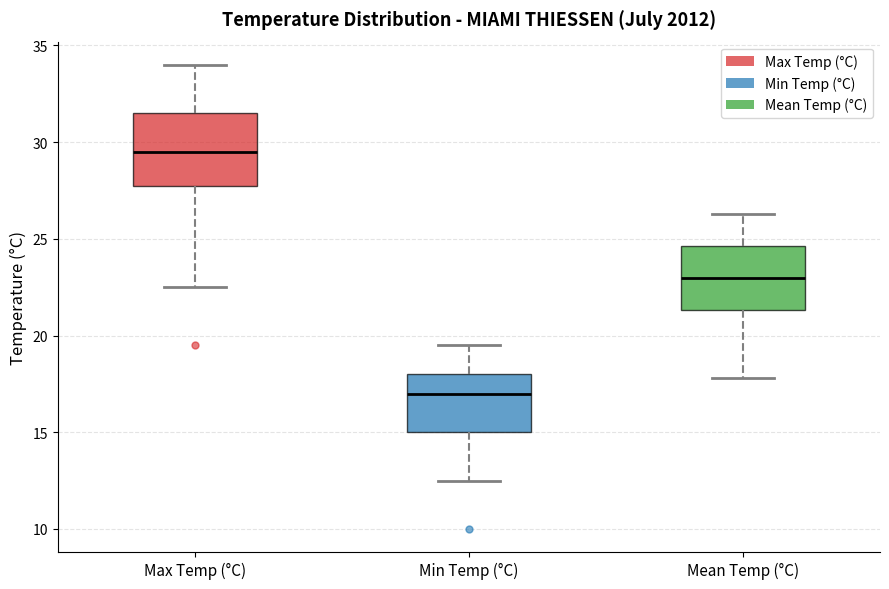

Reading left to right, transcribe this box plot: for each box, give where its median line is, the range the box spans, and where its two whiskers end, as read against the y-axis. The values are not printed on the chart, so give them approximately, as read against the axis.

Max Temp (°C): median 29.5, box 28.0 to 31.5, whiskers 22.5 to 34.0
Min Temp (°C): median 17.0, box 15.0 to 18.0, whiskers 12.5 to 19.5
Mean Temp (°C): median 23.0, box 21.5 to 24.5, whiskers 18.0 to 26.5